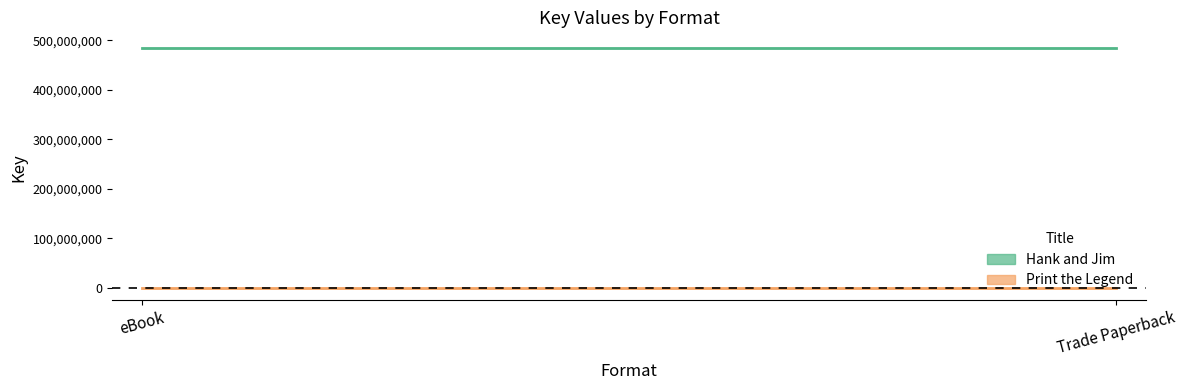

What position from the right is Trade Paperback?

1